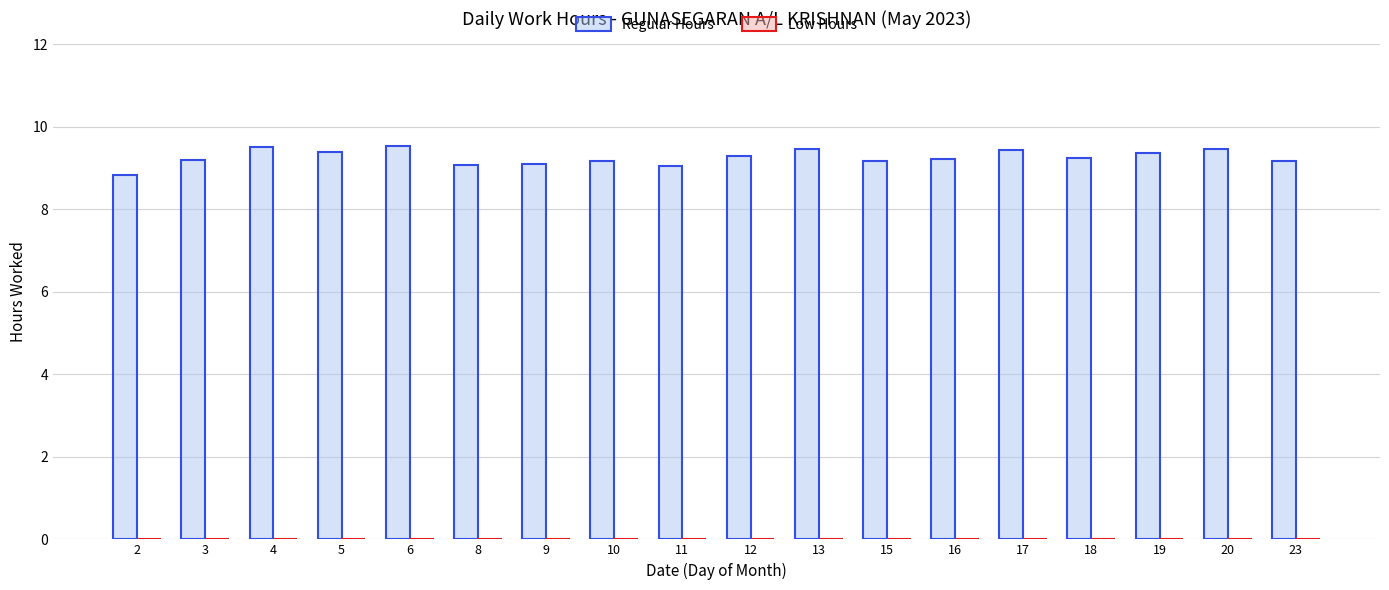

What is the difference between the maximum and minimum values?

0.7